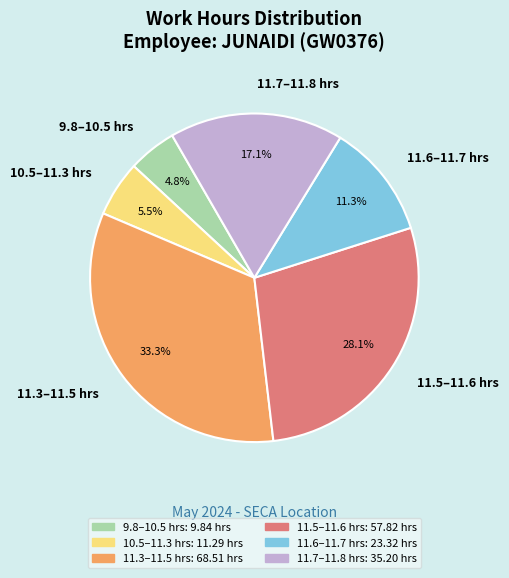

Which has a higher value, 11.5–11.6 hrs or 11.6–11.7 hrs?

11.5–11.6 hrs